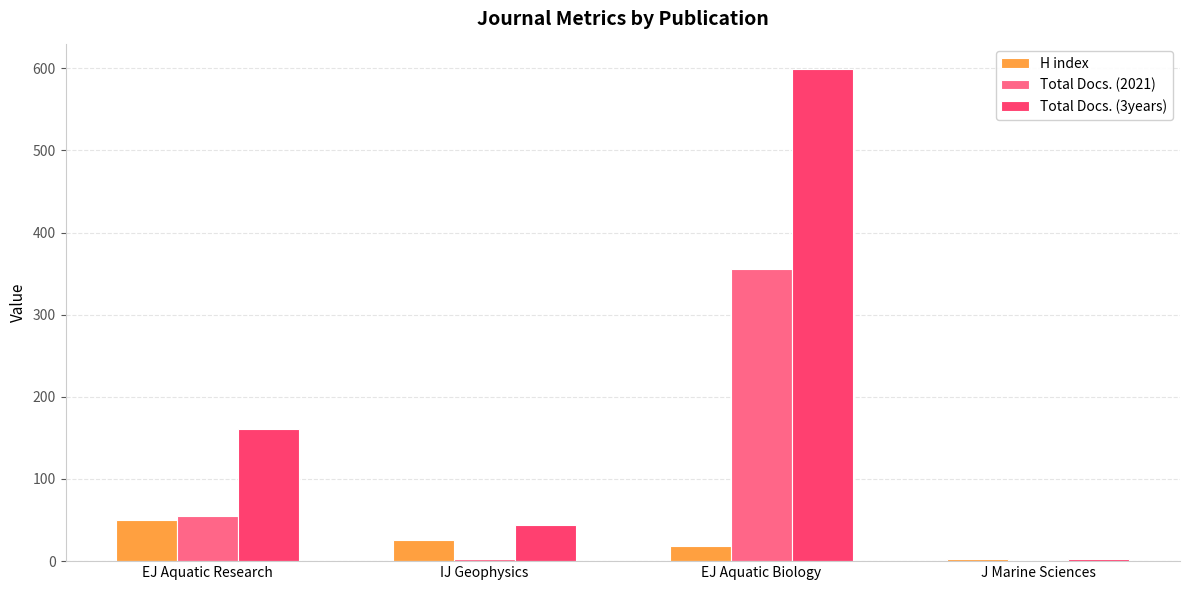

Is it true that H index equals 2 at J Marine Sciences?

True